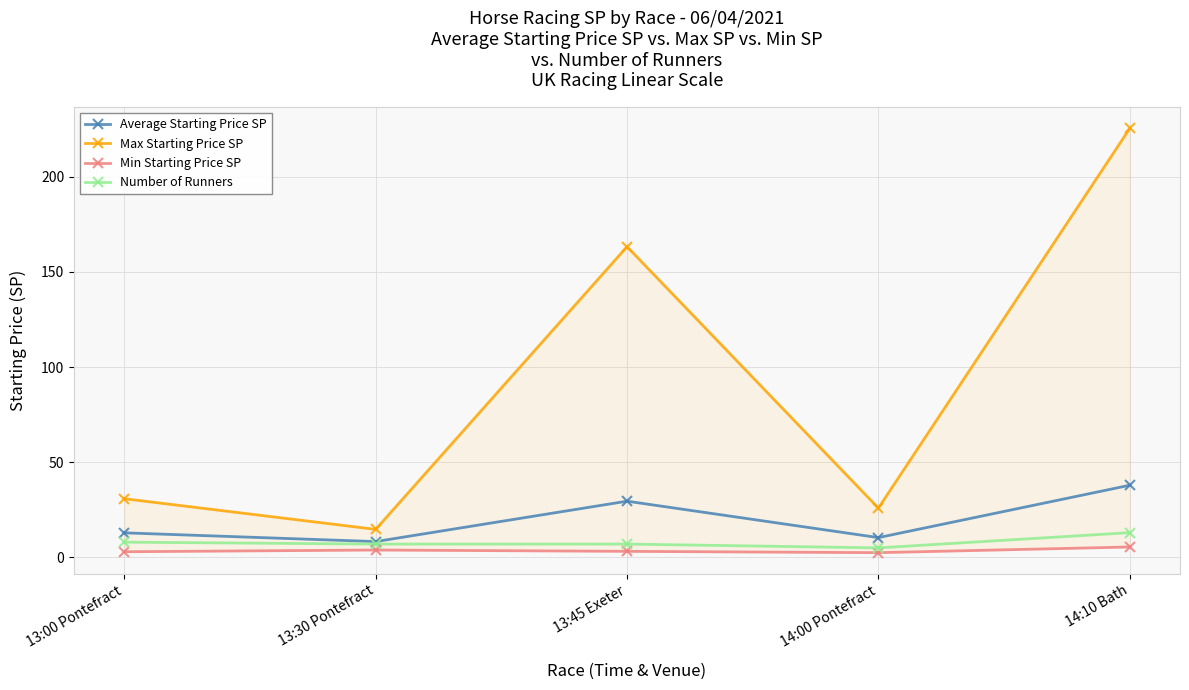

Reading left to right, what are all the values shown in this chart?

Average Starting Price SP: 13:00 Pontefract=12.9	13:30 Pontefract=8.3	13:45 Exeter=29.5	14:00 Pontefract=10.4	14:10 Bath=37.9
Max Starting Price SP: 13:00 Pontefract=30.8	13:30 Pontefract=14.7	13:45 Exeter=163.3	14:00 Pontefract=25.9	14:10 Bath=225.4
Min Starting Price SP: 13:00 Pontefract=3.0	13:30 Pontefract=3.9	13:45 Exeter=3.2	14:00 Pontefract=2.5	14:10 Bath=5.5
Number of Runners: 13:00 Pontefract=8.0	13:30 Pontefract=7.0	13:45 Exeter=7.0	14:00 Pontefract=5.0	14:10 Bath=13.0